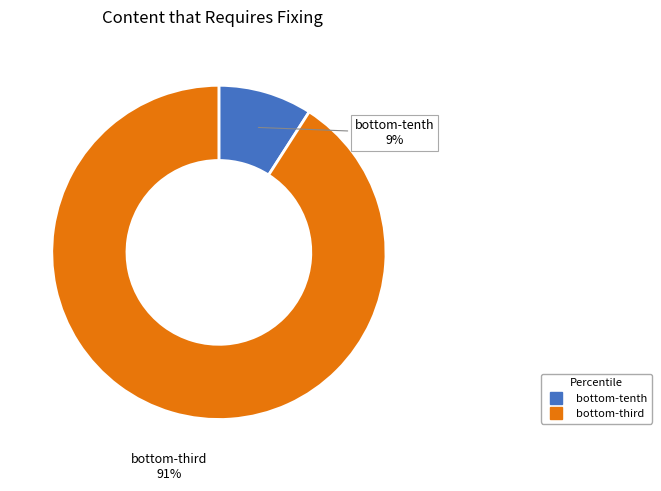

What is the smallest slice in the pie chart?

bottom-tenth